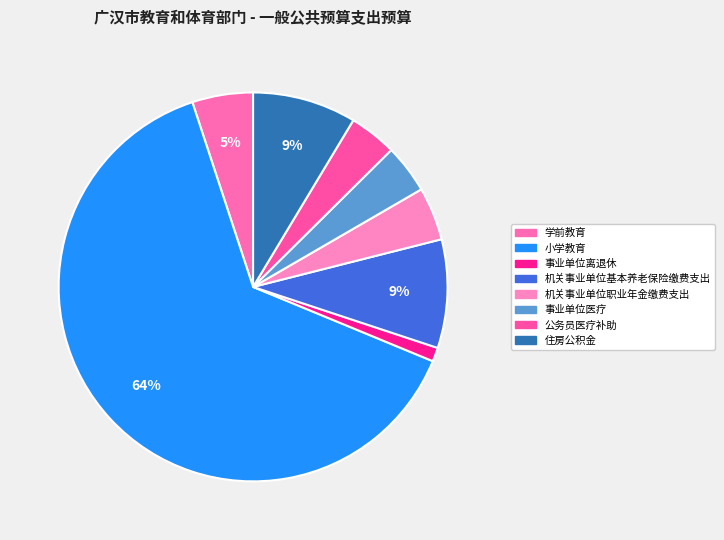

Count the number of slices in the pie.

8